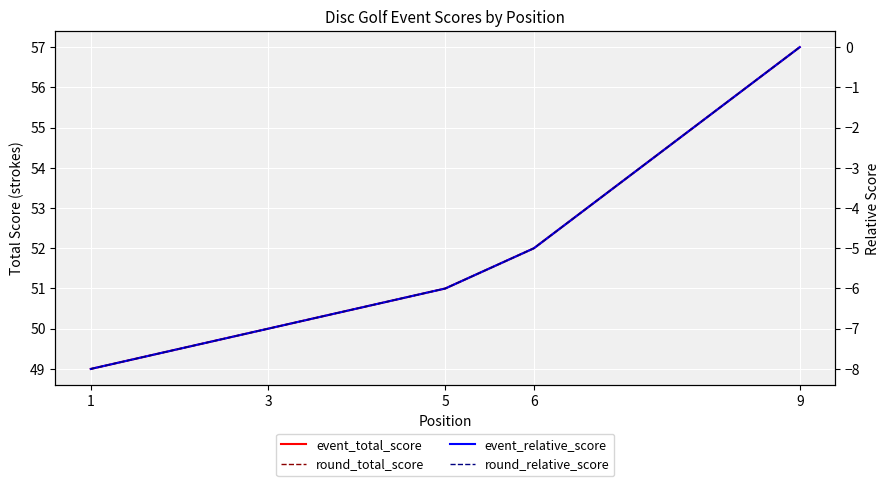

True or false: round_relative_score has a value of -2 at 6.

False